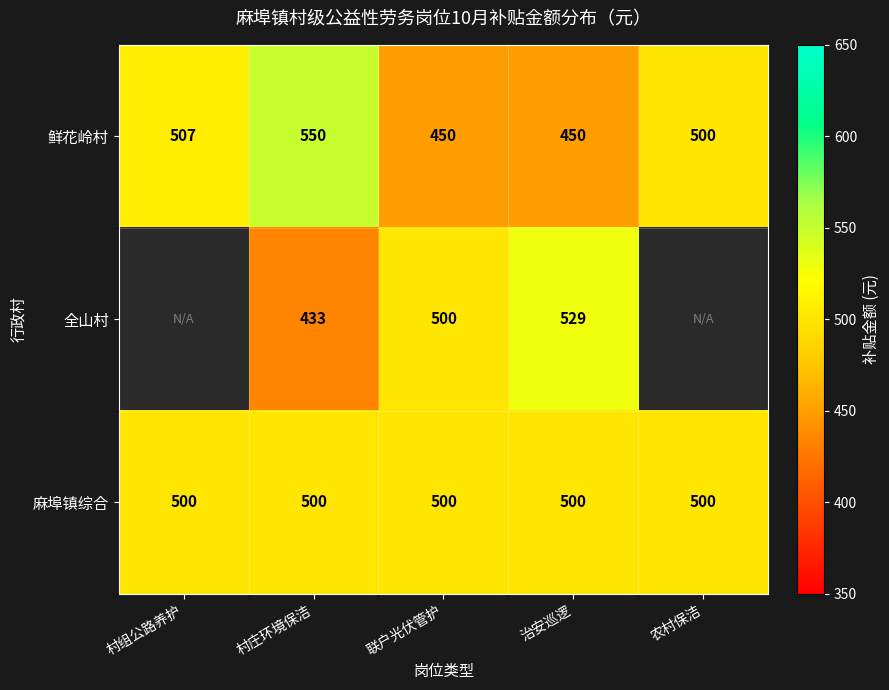

True or false: 麻埠镇综合 has a value of 500.0 at 村庄环境保洁.

True